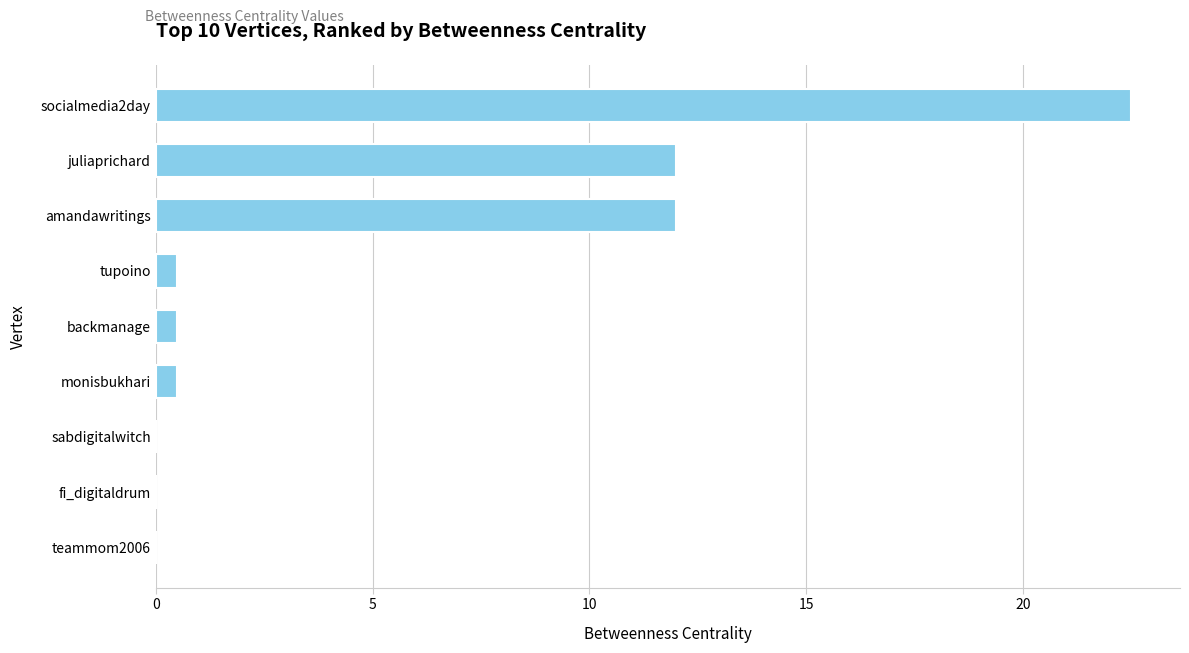

Reading top to bottom, list all the values displayed in this chart.

socialmedia2day=22.5	juliaprichard=12.0	amandawritings=12.0	tupoino=0.5	backmanage=0.5	monisbukhari=0.5	sabdigitalwitch=0.0	fi_digitaldrum=0.0	teammom2006=0.0